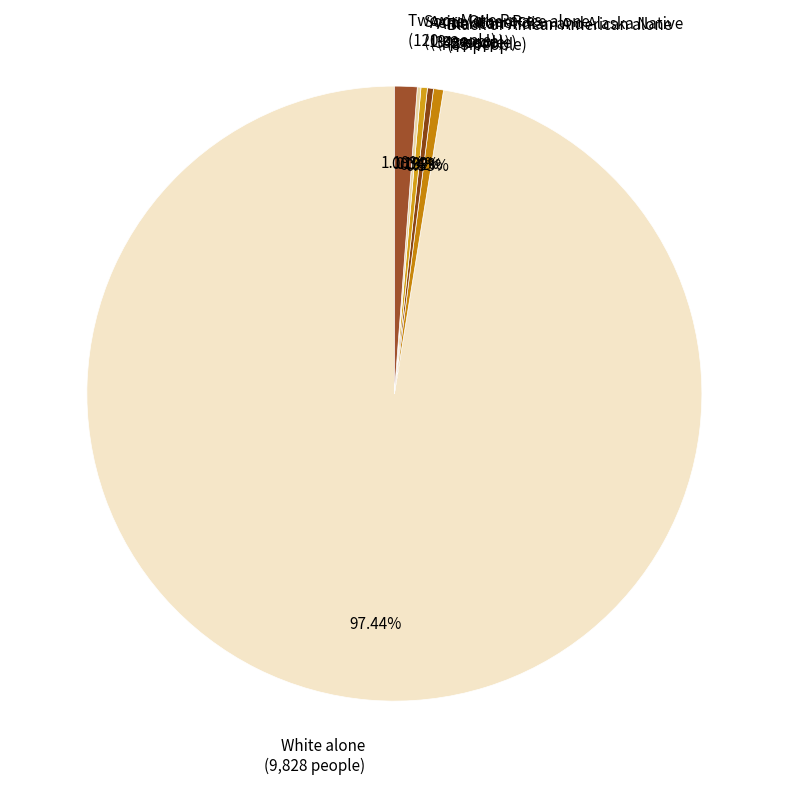

To the nearest percent, what is the difference between the largest and smallest slice percentages?

97%